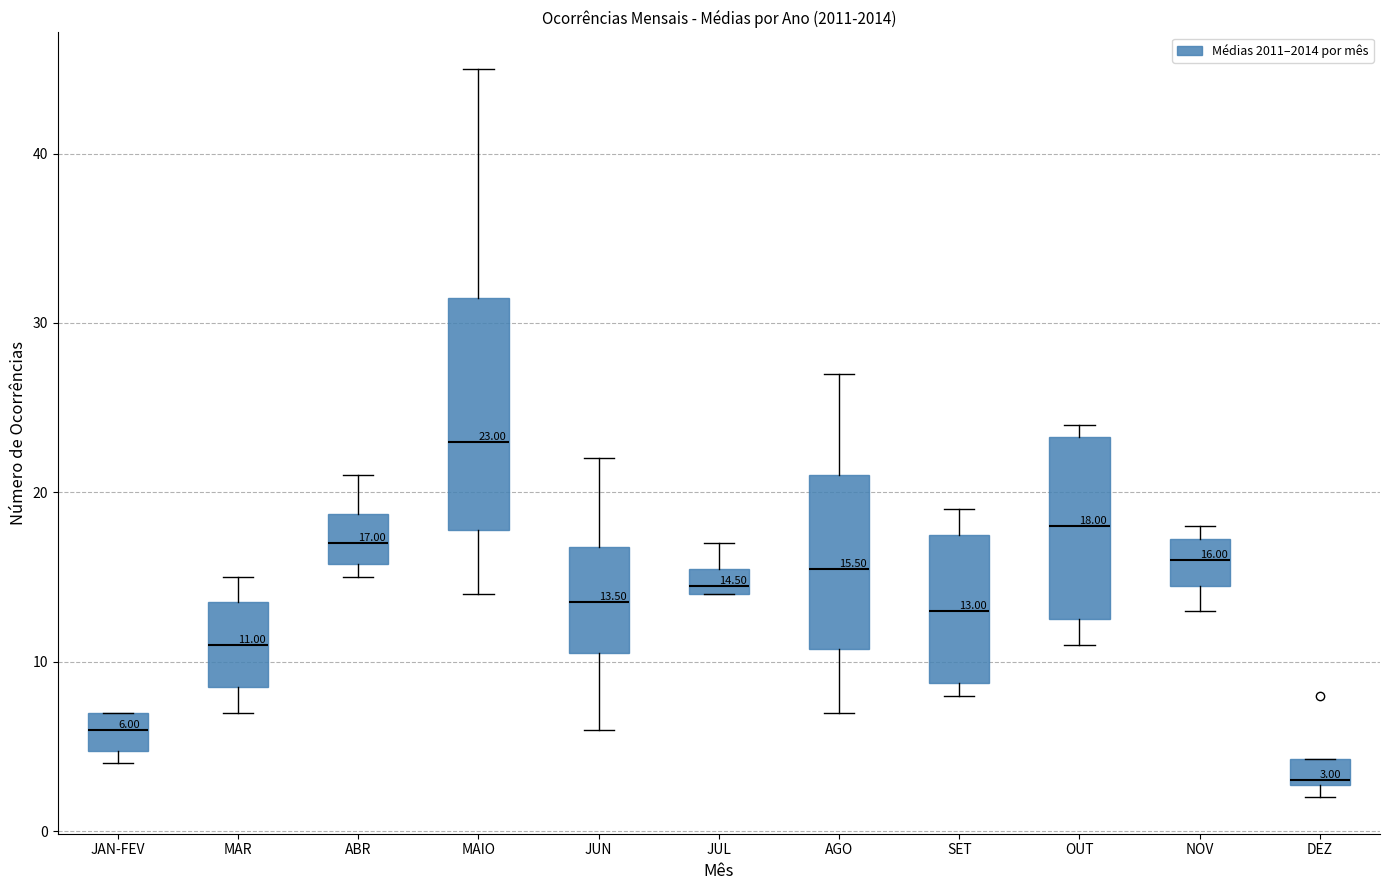

Which box has the highest median line?

MAIO